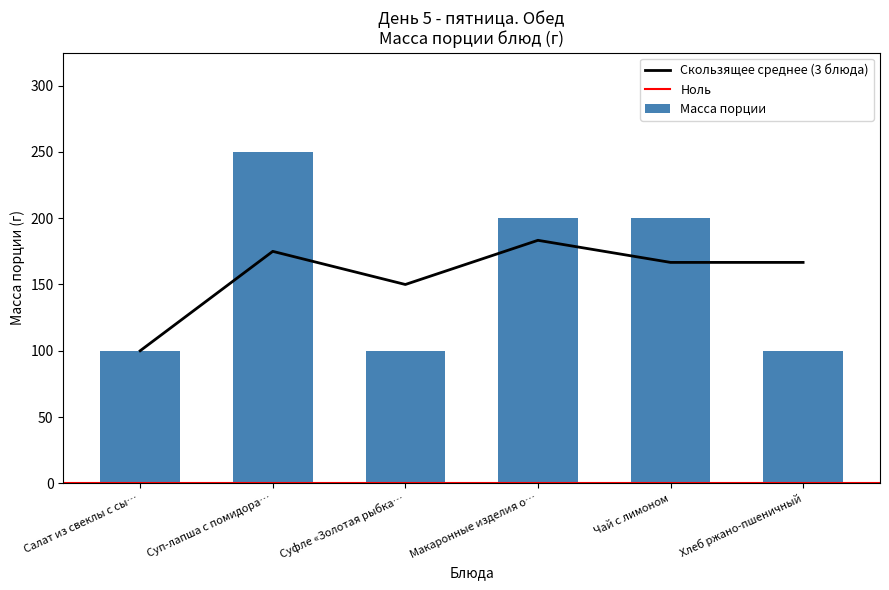

What is the average value of the Масса порции series?

158